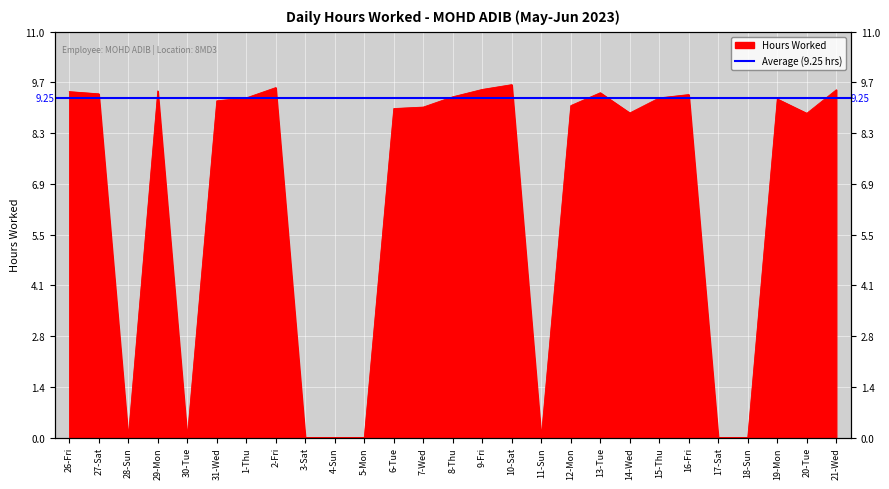

What is the label of the 10th point from the left?

4-Sun